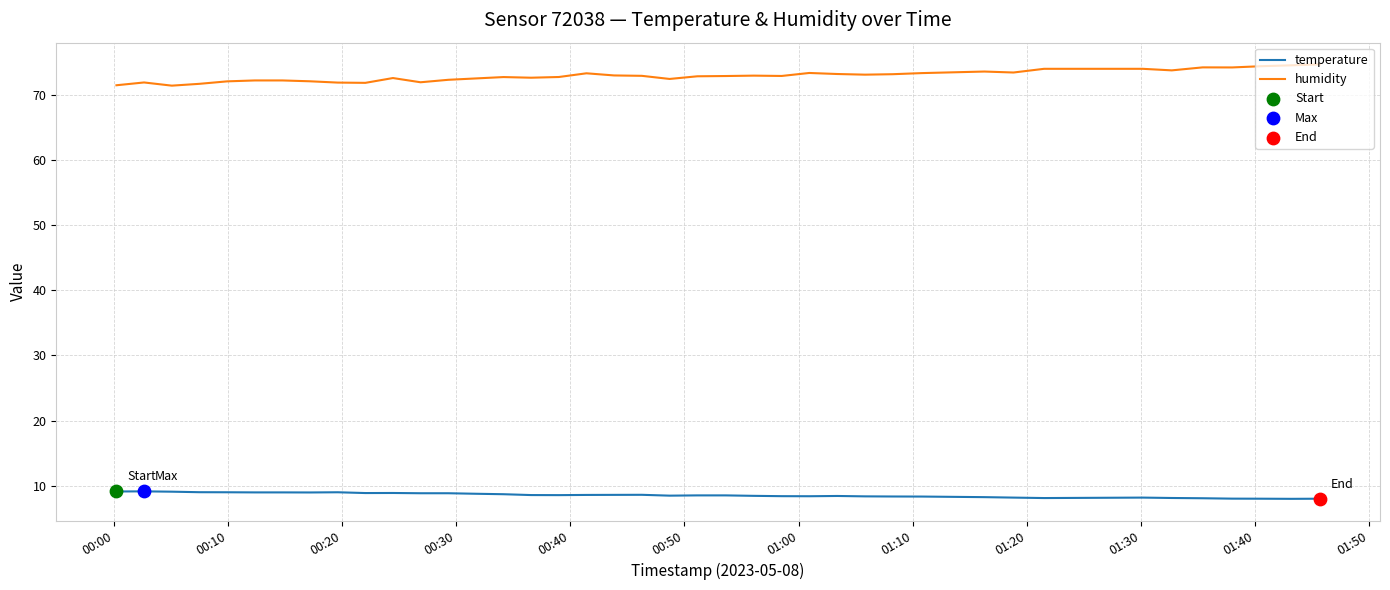

What is the minimum value shown in the chart?

8.0